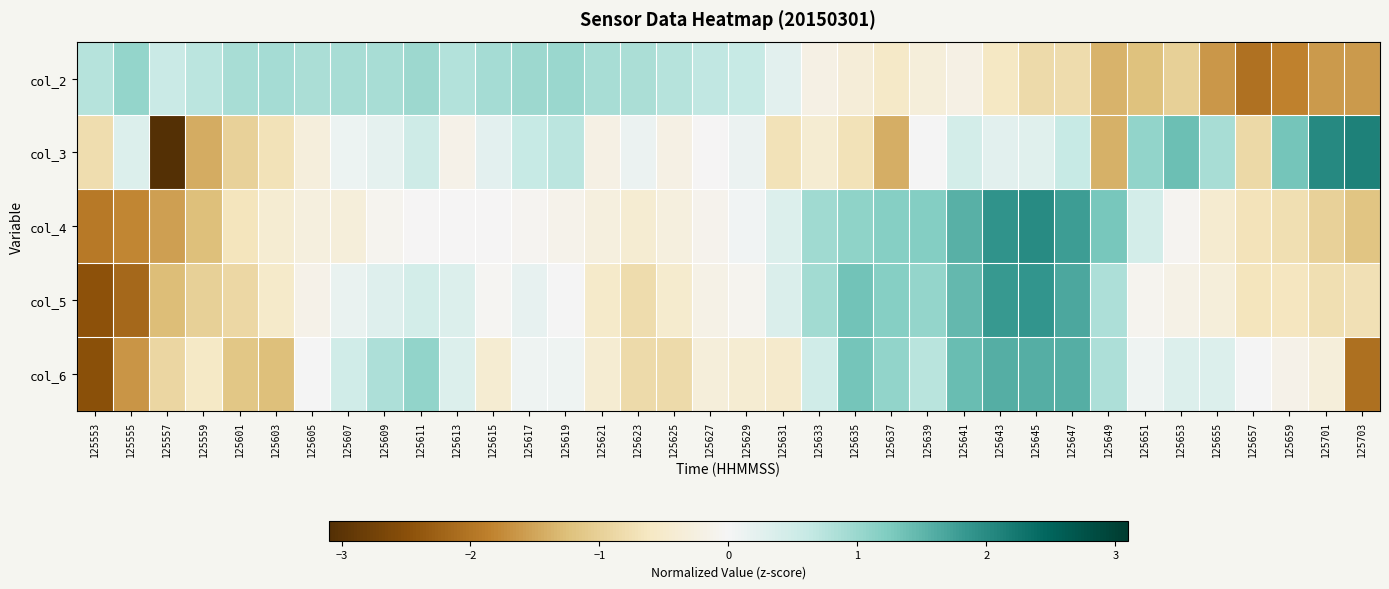

Reading left to right, extract all data points from this chart.

col_2: 125553=0.8	125555=1.1	125557=0.6	125559=0.7	125601=0.9	125603=0.9	125605=0.9	125607=0.9	125609=0.9	125611=1.0	125613=0.8	125615=0.9	125617=1.0	125619=1.0	125621=0.9	125623=0.9	125625=0.8	125627=0.7	125629=0.6	125631=0.3	125633=-0.2	125635=-0.3	125637=-0.5	125639=-0.3	125641=-0.2	125643=-0.6	125645=-0.8	125647=-0.8	125649=-1.4	125651=-1.2	125653=-1.0	125655=-1.6	125657=-2.0	125659=-1.9	125701=-1.6	125703=-1.6
col_3: 125553=-0.8	125555=0.3	125557=-3.1	125559=-1.4	125601=-1.0	125603=-0.7	125605=-0.3	125607=0.1	125609=0.2	125611=0.5	125613=-0.1	125615=0.2	125617=0.6	125619=0.7	125621=-0.2	125623=0.1	125625=-0.2	125627=-0.0	125629=0.1	125631=-0.7	125633=-0.4	125635=-0.7	125637=-1.4	125639=0.0	125641=0.4	125643=0.2	125645=0.3	125647=0.6	125649=-1.4	125651=1.1	125653=1.4	125655=0.9	125657=-0.9	125659=1.3	125701=2.0	125703=2.1
col_4: 125553=-1.9	125555=-1.8	125557=-1.6	125559=-1.3	125601=-0.7	125603=-0.4	125605=-0.3	125607=-0.3	125609=-0.1	125611=-0.0	125613=-0.0	125615=-0.0	125617=-0.1	125619=-0.1	125621=-0.3	125623=-0.4	125625=-0.3	125627=-0.1	125629=0.1	125631=0.3	125633=0.9	125635=1.1	125637=1.2	125639=1.2	125641=1.6	125643=1.9	125645=2.0	125647=1.8	125649=1.3	125651=0.4	125653=-0.1	125655=-0.4	125657=-0.7	125659=-0.8	125701=-1.0	125703=-1.2
col_5: 125553=-2.5	125555=-2.2	125557=-1.3	125559=-1.0	125601=-0.9	125603=-0.5	125605=-0.2	125607=0.2	125609=0.3	125611=0.5	125613=0.3	125615=-0.0	125617=0.2	125619=0.0	125621=-0.5	125623=-0.8	125625=-0.5	125627=-0.2	125629=-0.1	125631=0.3	125633=0.9	125635=1.3	125637=1.2	125639=1.0	125641=1.5	125643=1.8	125645=1.9	125647=1.7	125649=0.8	125651=-0.1	125653=-0.2	125655=-0.3	125657=-0.7	125659=-0.6	125701=-0.8	125703=-0.7
col_6: 125553=-2.5	125555=-1.7	125557=-0.9	125559=-0.6	125601=-1.2	125603=-1.2	125605=0.0	125607=0.5	125609=0.8	125611=1.1	125613=0.3	125615=-0.4	125617=0.1	125619=0.1	125621=-0.4	125623=-0.8	125625=-0.8	125627=-0.3	125629=-0.4	125631=-0.5	125633=0.5	125635=1.3	125637=1.1	125639=0.7	125641=1.4	125643=1.6	125645=1.6	125647=1.6	125649=0.8	125651=0.1	125653=0.3	125655=0.3	125657=0.0	125659=-0.2	125701=-0.3	125703=-2.1